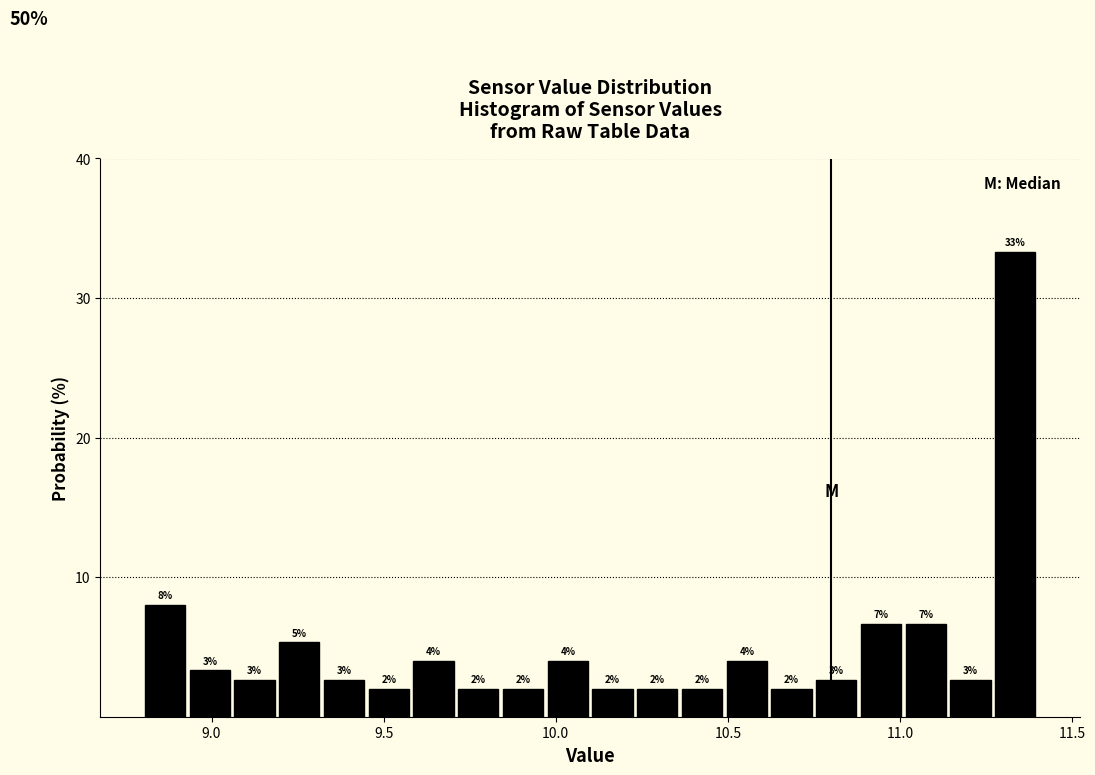

Read against the x-axis, roughly where is the centre of the tallest bar?

11.35